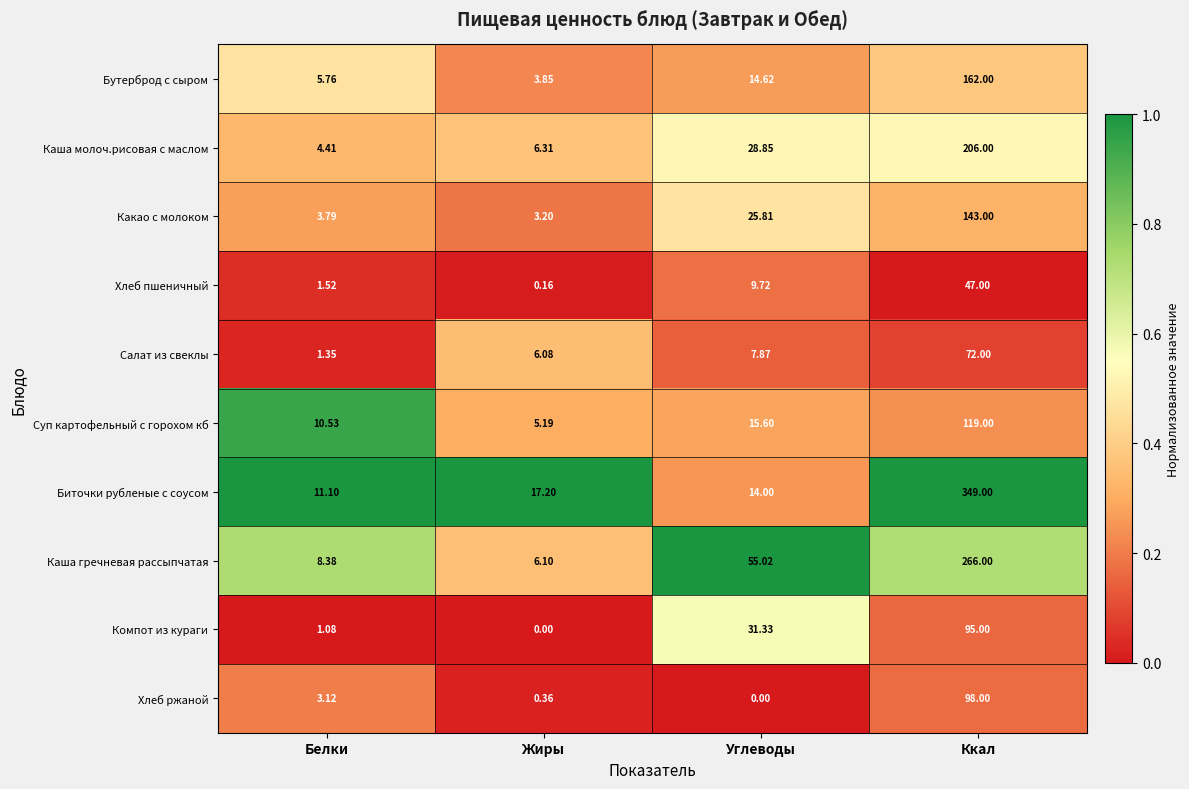

How many categories are shown in the chart?

4